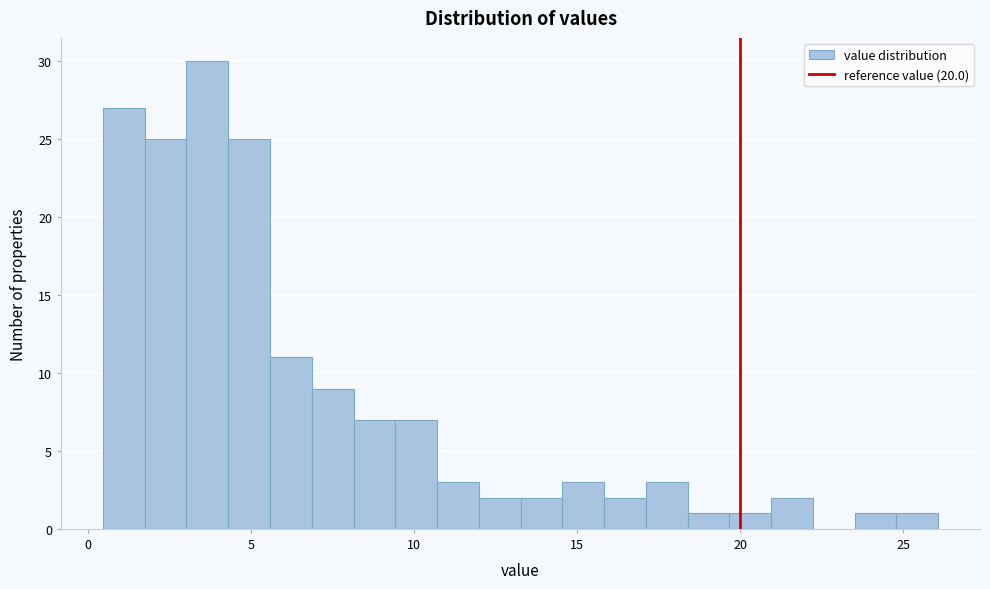

Around what value on the x-axis is the tallest bar? Give the approximate position of its centre, as read against the axis.

3.5